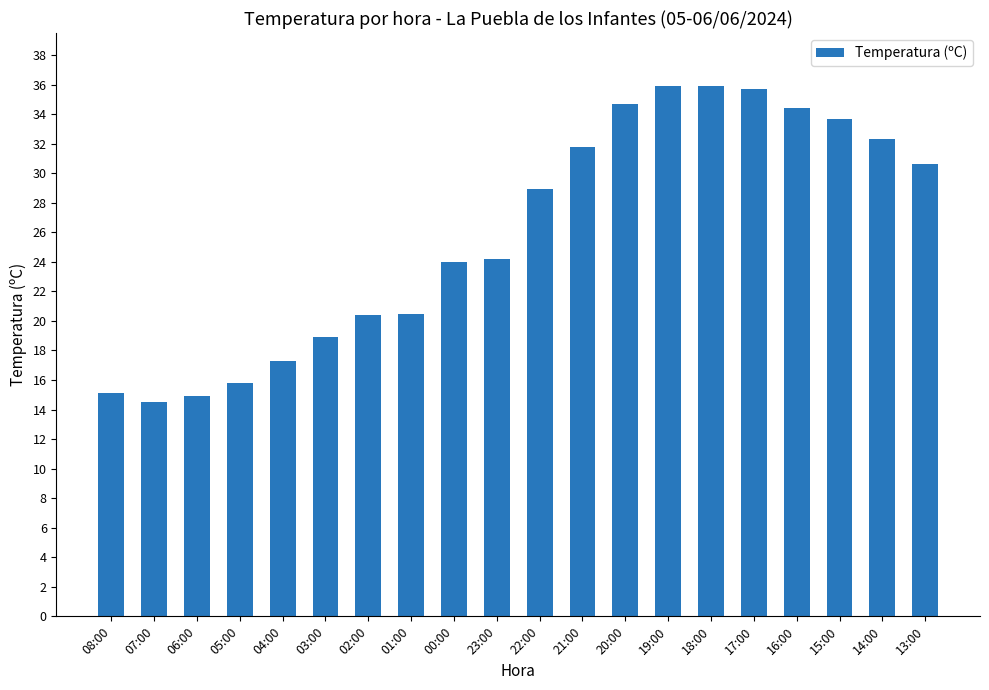

What is the value of the 18th bar from the left?

33.7